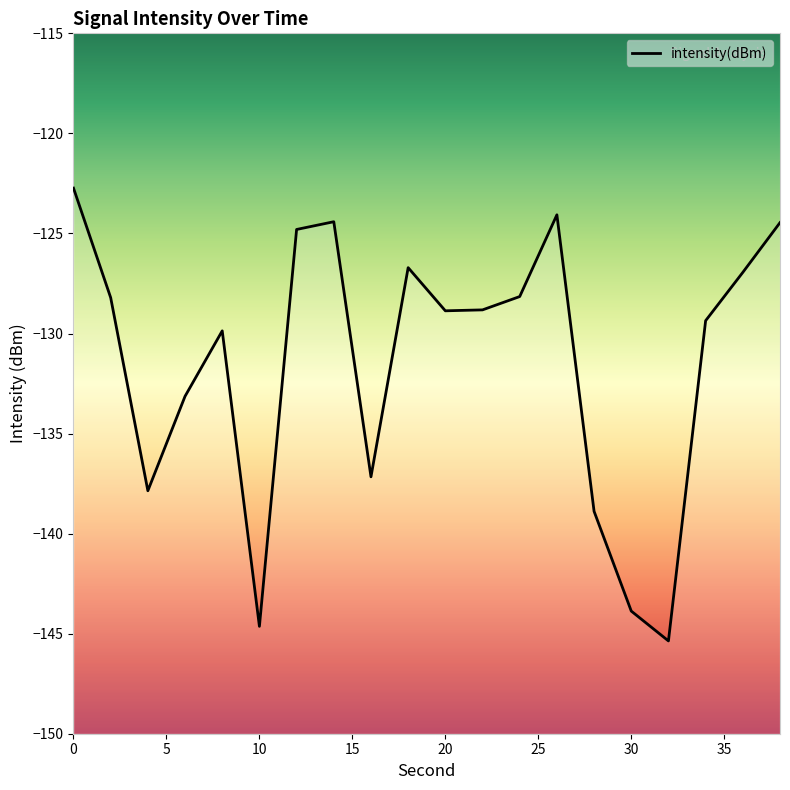

What is the maximum value shown in the chart?

-122.7